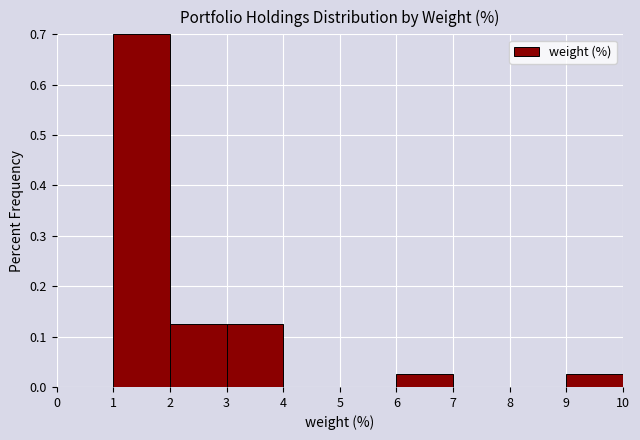

Which range on the x-axis has the tallest bar?

1 to 2